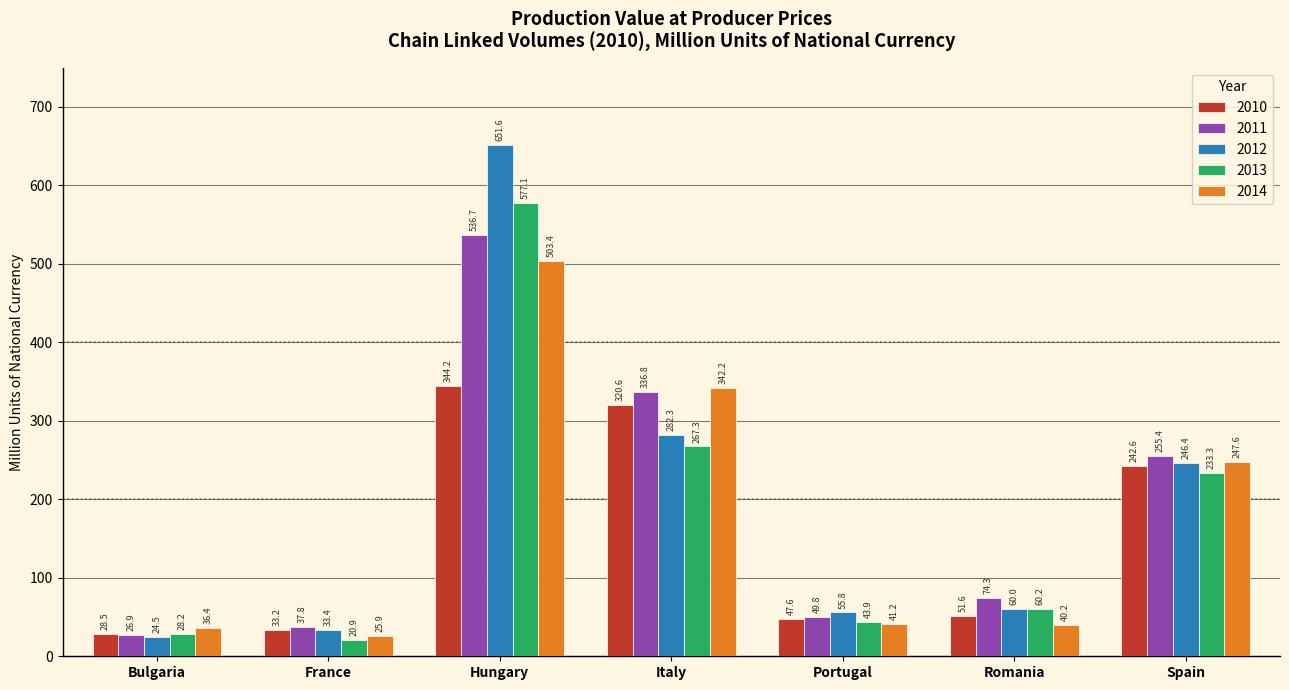

How many data points does each series have?

7